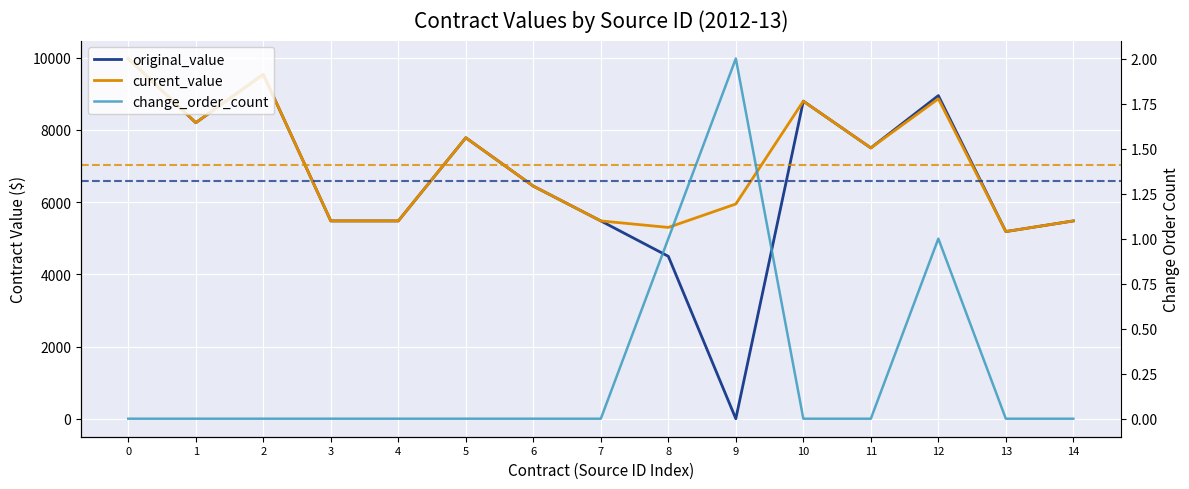

Which series has the largest total across all categories?

current_value